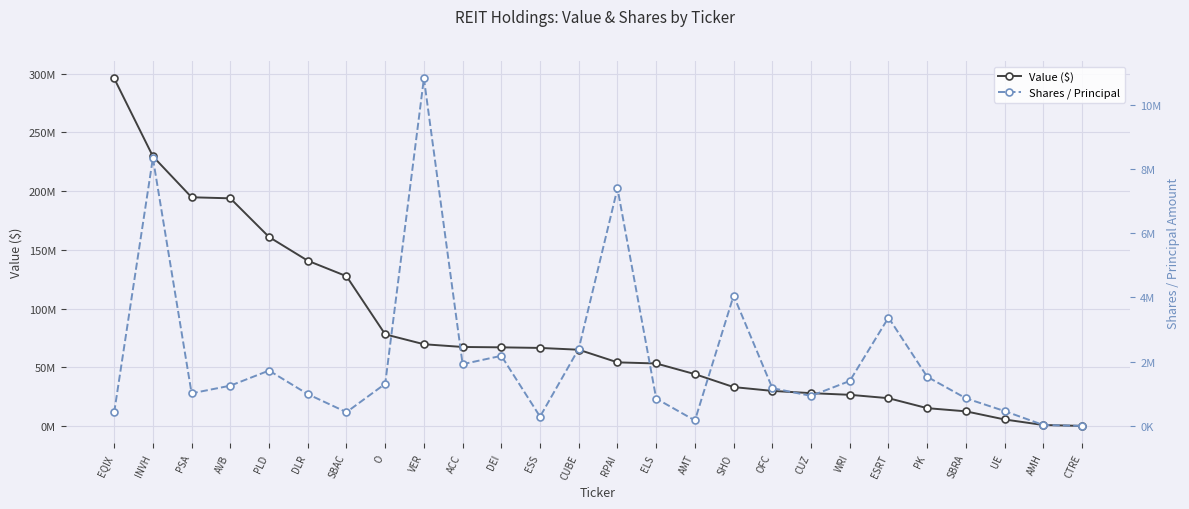

What position from the left is SHO?

17